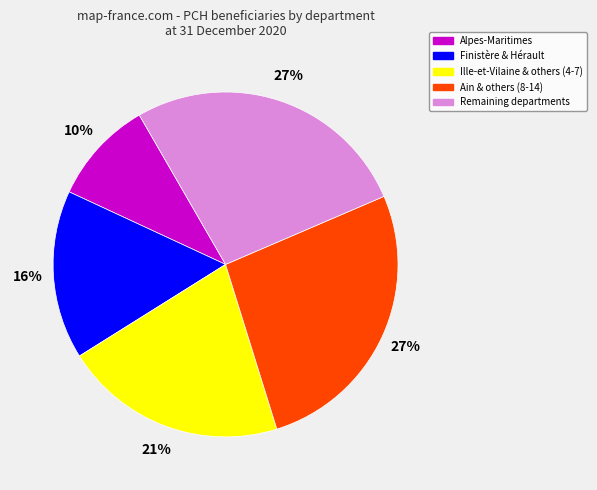

How many segments does this pie chart have?

5